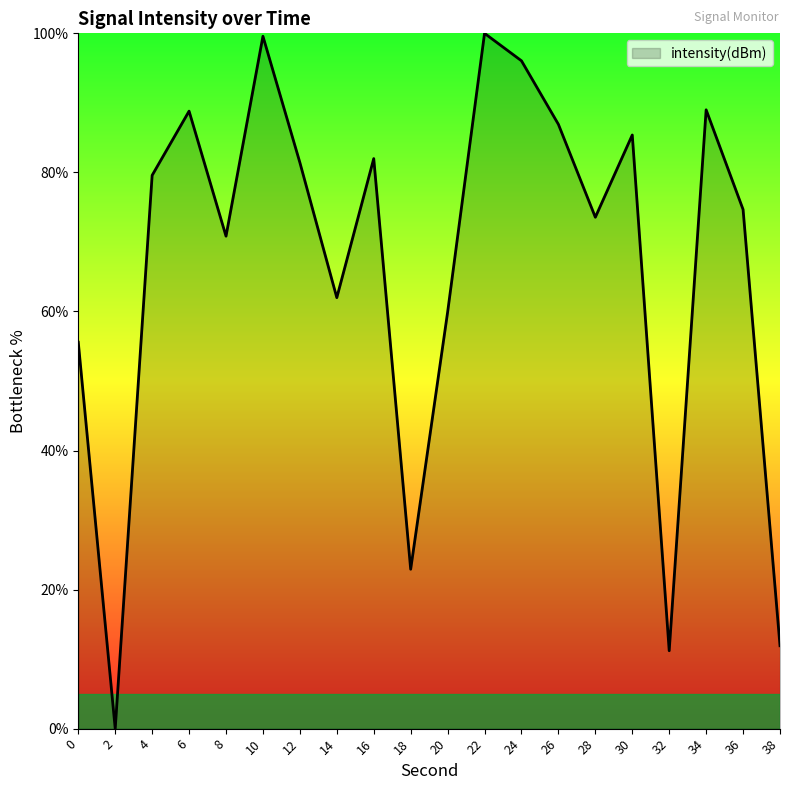

The value at 20 is 59.9. True or false?

True